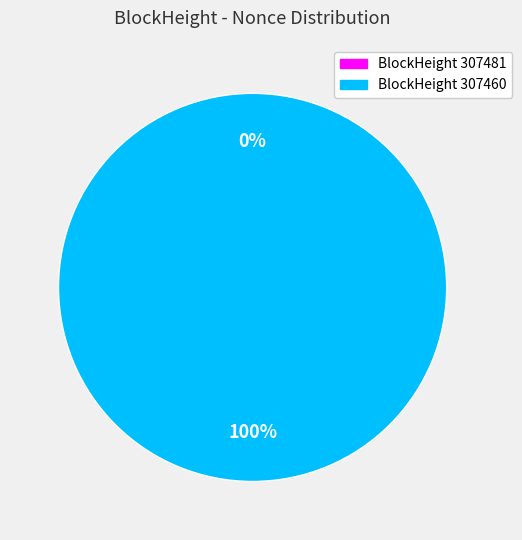

Is the sum of 307460 and 307481 greater than half?

Yes